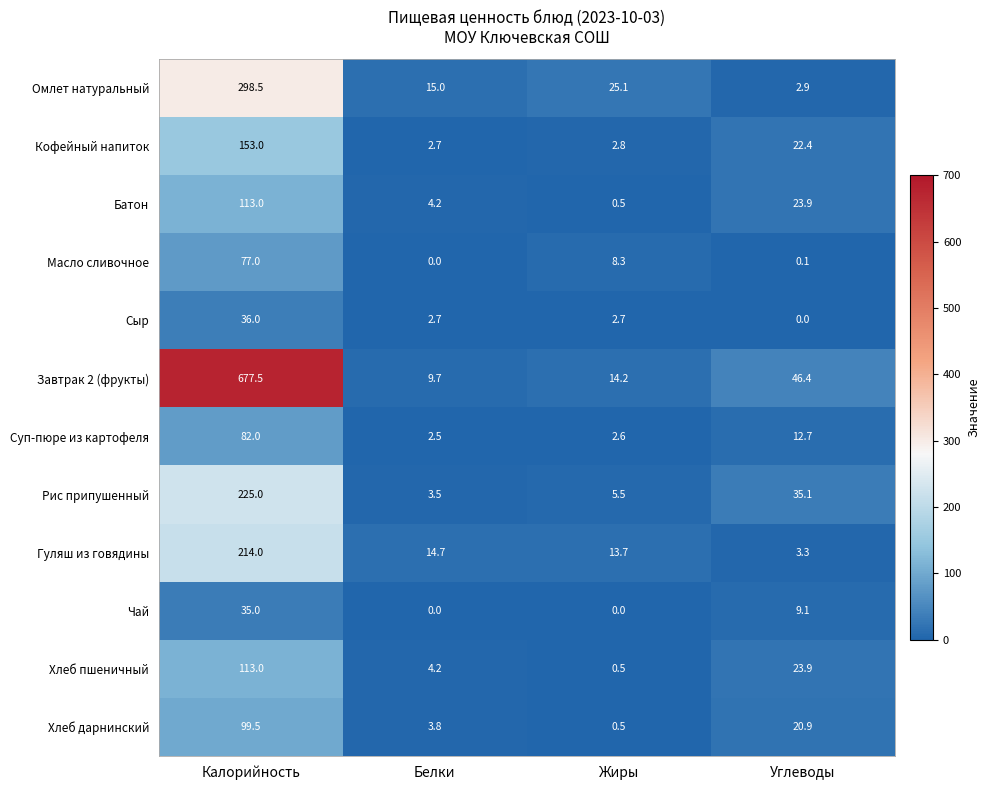

Count the number of data series in this chart.

12